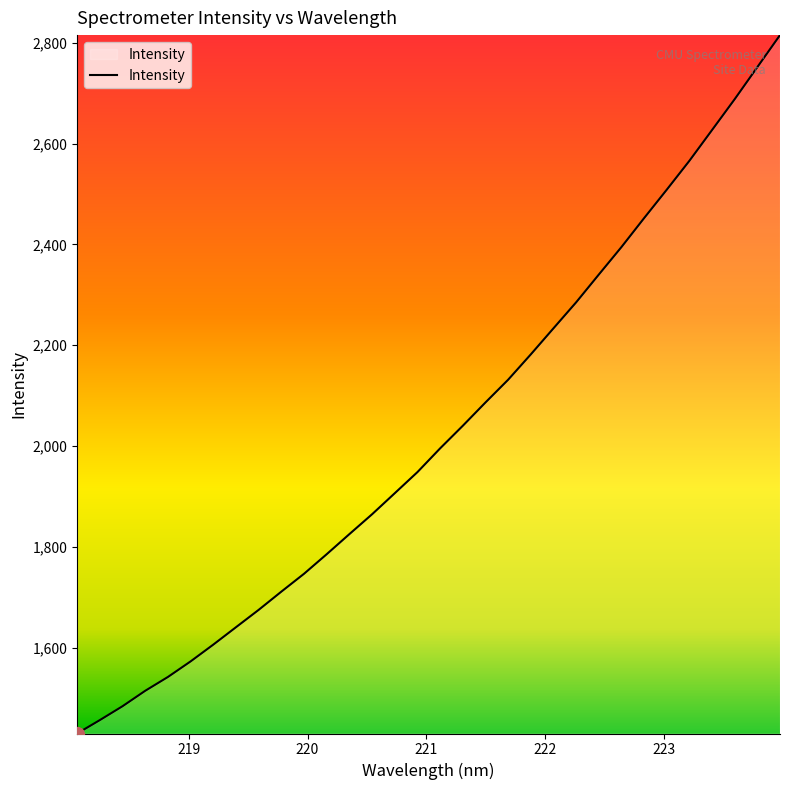

What is the difference between the maximum and minimum values?

1386.0